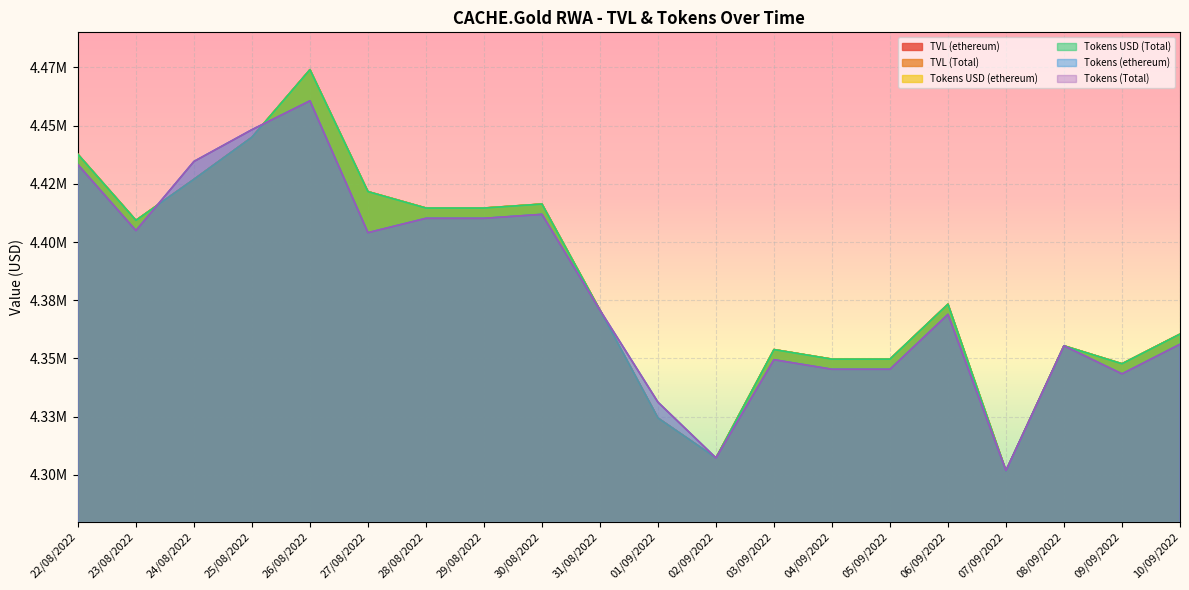

Reading left to right, what are all the values shown in this chart?

TVL (ethereum): 22/08/2022=4437613.3	23/08/2022=4409298.9	24/08/2022=4426884.2	25/08/2022=4444956.5	26/08/2022=4473972.6	27/08/2022=4421621.9	28/08/2022=4414575.1	29/08/2022=4414575.7	30/08/2022=4416283.8	31/08/2022=4370740.1	01/09/2022=4324419.1	02/09/2022=4307304.1	03/09/2022=4353825.8	04/09/2022=4349709.8	05/09/2022=4349709.8	06/09/2022=4373307.4	07/09/2022=4301765.5	08/09/2022=4355439.3	09/09/2022=4347736.0	10/09/2022=4360455.1
TVL (Total): 22/08/2022=4437613.3	23/08/2022=4409298.9	24/08/2022=4426884.2	25/08/2022=4444956.5	26/08/2022=4473972.6	27/08/2022=4421621.9	28/08/2022=4414575.1	29/08/2022=4414575.7	30/08/2022=4416283.8	31/08/2022=4370740.1	01/09/2022=4324419.1	02/09/2022=4307304.1	03/09/2022=4353825.8	04/09/2022=4349709.8	05/09/2022=4349709.8	06/09/2022=4373307.4	07/09/2022=4301765.5	08/09/2022=4355439.3	09/09/2022=4347736.0	10/09/2022=4360455.1
Tokens USD (ethereum): 22/08/2022=4437613.3	23/08/2022=4409298.9	24/08/2022=4426884.2	25/08/2022=4444956.5	26/08/2022=4473972.6	27/08/2022=4421621.9	28/08/2022=4414575.1	29/08/2022=4414575.7	30/08/2022=4416283.8	31/08/2022=4370740.1	01/09/2022=4324419.1	02/09/2022=4307304.1	03/09/2022=4353825.8	04/09/2022=4349709.8	05/09/2022=4349709.8	06/09/2022=4373307.4	07/09/2022=4301765.5	08/09/2022=4355439.3	09/09/2022=4347736.0	10/09/2022=4360455.1
Tokens USD (Total): 22/08/2022=4437613.3	23/08/2022=4409298.9	24/08/2022=4426884.2	25/08/2022=4444956.5	26/08/2022=4473972.6	27/08/2022=4421621.9	28/08/2022=4414575.1	29/08/2022=4414575.7	30/08/2022=4416283.8	31/08/2022=4370740.1	01/09/2022=4324419.1	02/09/2022=4307304.1	03/09/2022=4353825.8	04/09/2022=4349709.8	05/09/2022=4349709.8	06/09/2022=4373307.4	07/09/2022=4301765.5	08/09/2022=4355439.3	09/09/2022=4347736.0	10/09/2022=4360455.1
Tokens (ethereum): 22/08/2022=4433180.1	23/08/2022=4404894.0	24/08/2022=4434569.4	25/08/2022=4448208.1	26/08/2022=4460590.8	27/08/2022=4404005.9	28/08/2022=4410164.9	29/08/2022=4410165.5	30/08/2022=4411872.0	31/08/2022=4370740.1	01/09/2022=4331232.1	02/09/2022=4307304.1	03/09/2022=4349476.3	04/09/2022=4345364.5	05/09/2022=4345364.5	06/09/2022=4368938.5	07/09/2022=4301924.7	08/09/2022=4355439.3	09/09/2022=4343392.7	10/09/2022=4356099.0
Tokens (Total): 22/08/2022=4433180.1	23/08/2022=4404894.0	24/08/2022=4434569.4	25/08/2022=4448208.1	26/08/2022=4460590.8	27/08/2022=4404005.9	28/08/2022=4410164.9	29/08/2022=4410165.5	30/08/2022=4411872.0	31/08/2022=4370740.1	01/09/2022=4331232.1	02/09/2022=4307304.1	03/09/2022=4349476.3	04/09/2022=4345364.5	05/09/2022=4345364.5	06/09/2022=4368938.5	07/09/2022=4301924.7	08/09/2022=4355439.3	09/09/2022=4343392.7	10/09/2022=4356099.0